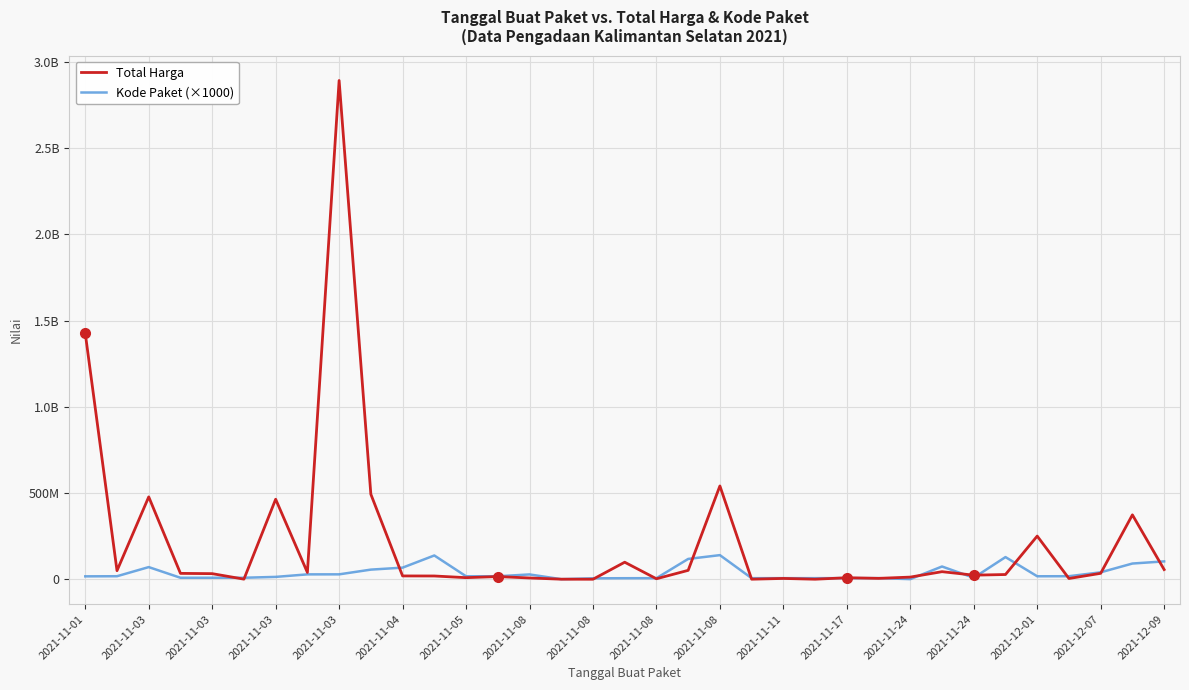

After their last crossing, which series has the higher values: Kode Paket (×1000) or Total Harga?

Kode Paket (×1000)